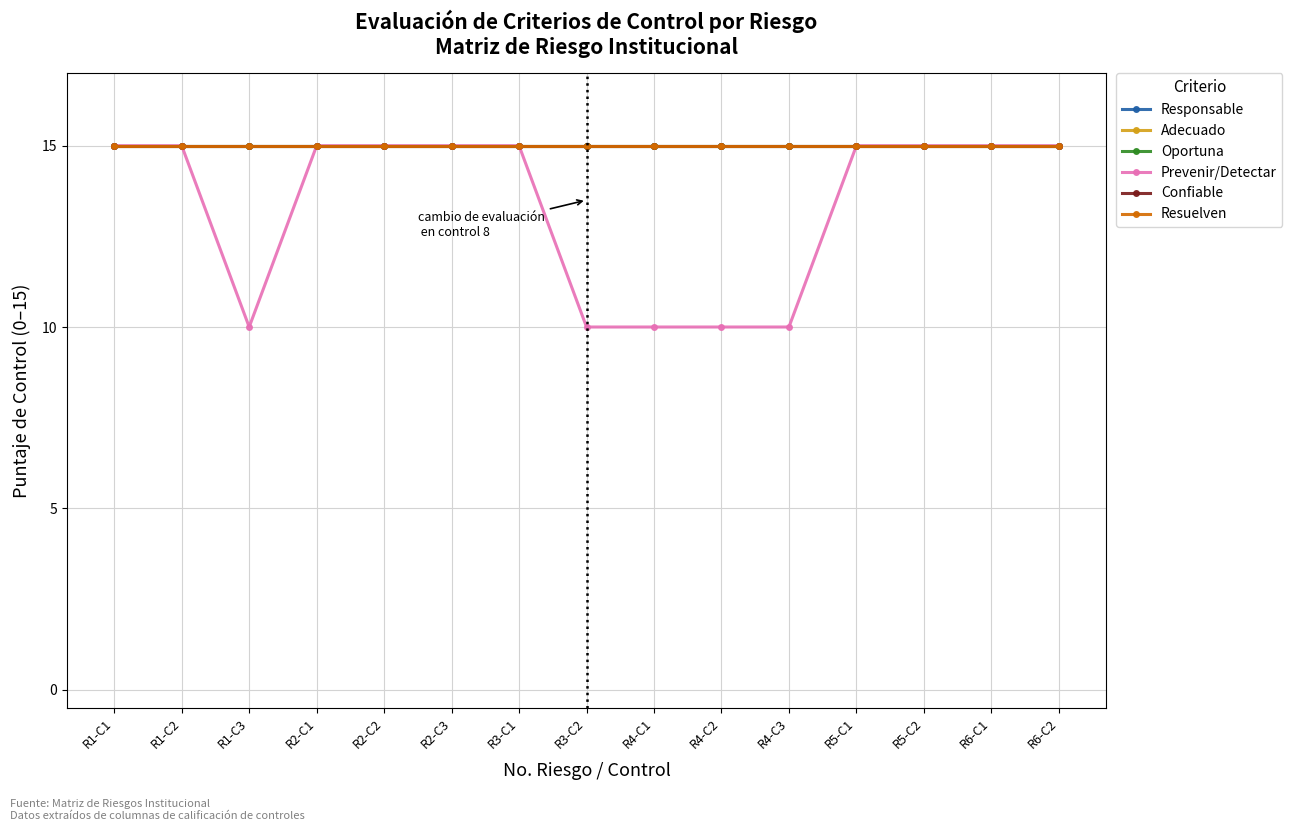

Which series has the widest spread of values?

Prevenir/Detectar